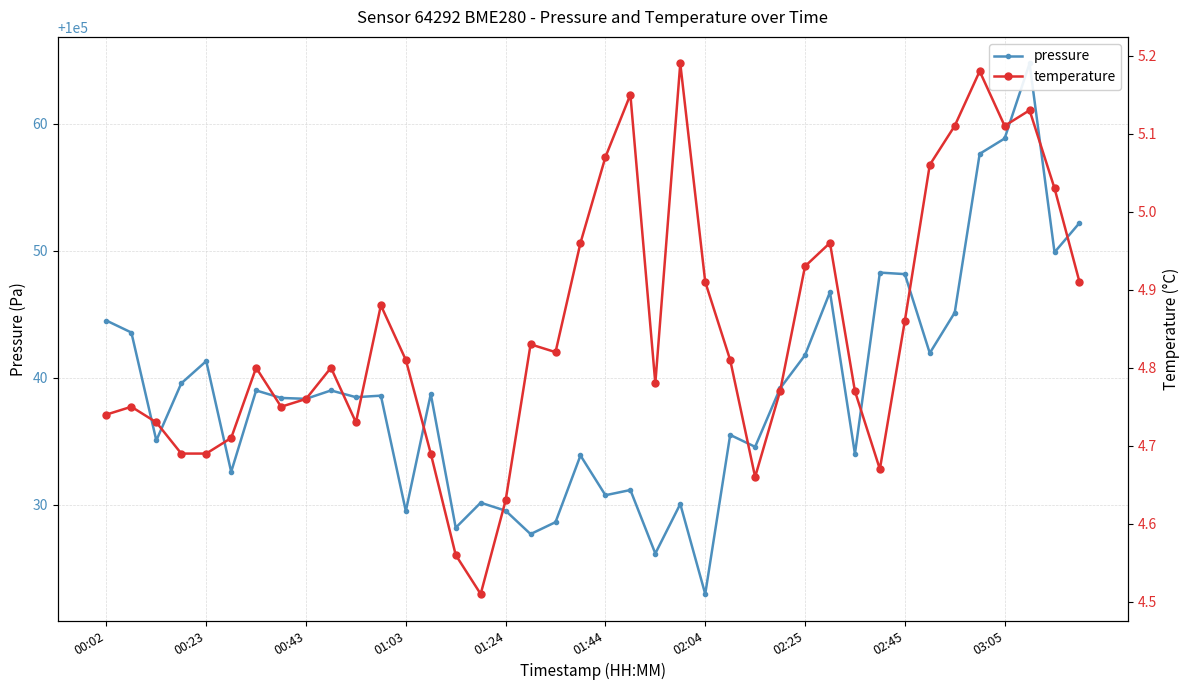

Is it true that pressure equals 142459.4 at 17?

False